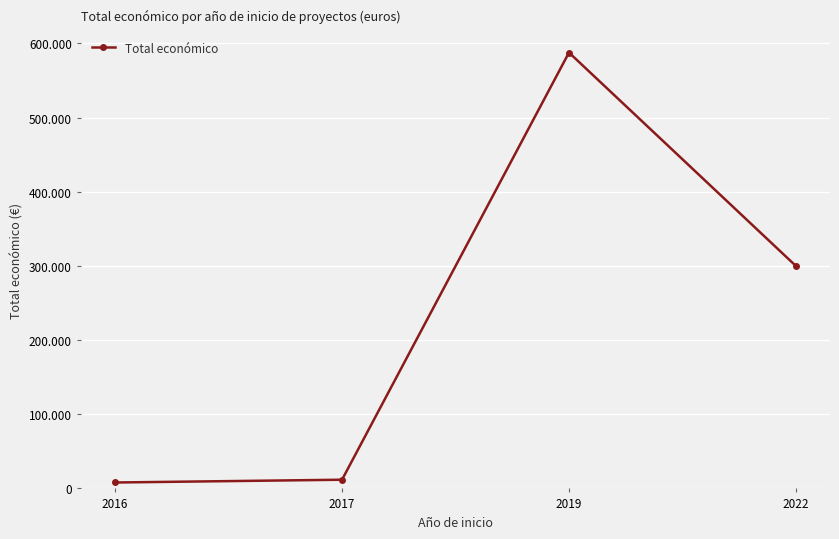

Does the chart have visible grid lines?

Yes